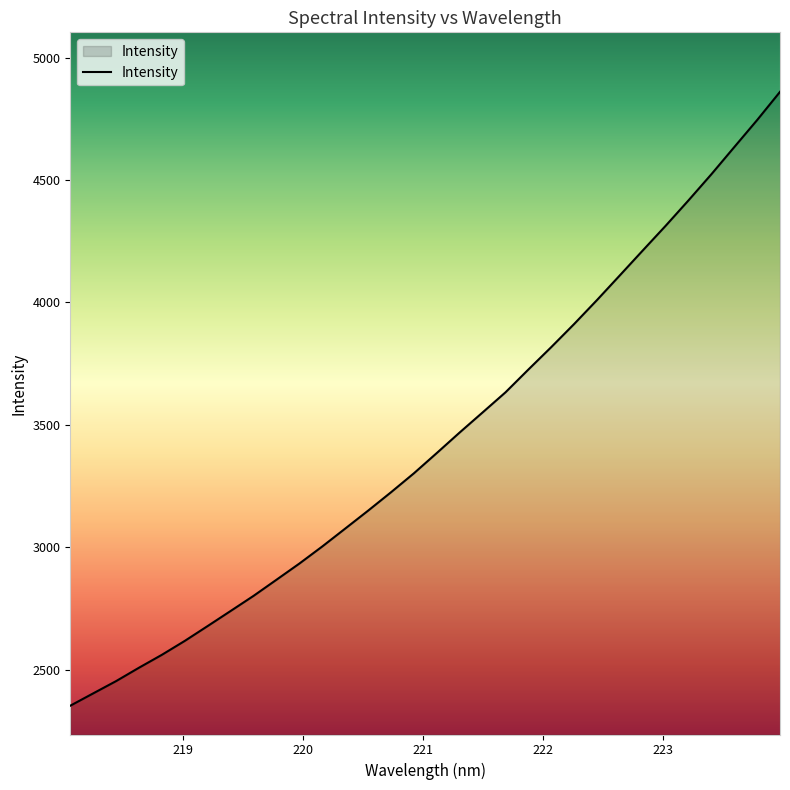

What is the difference between the maximum and minimum values?

2506.9